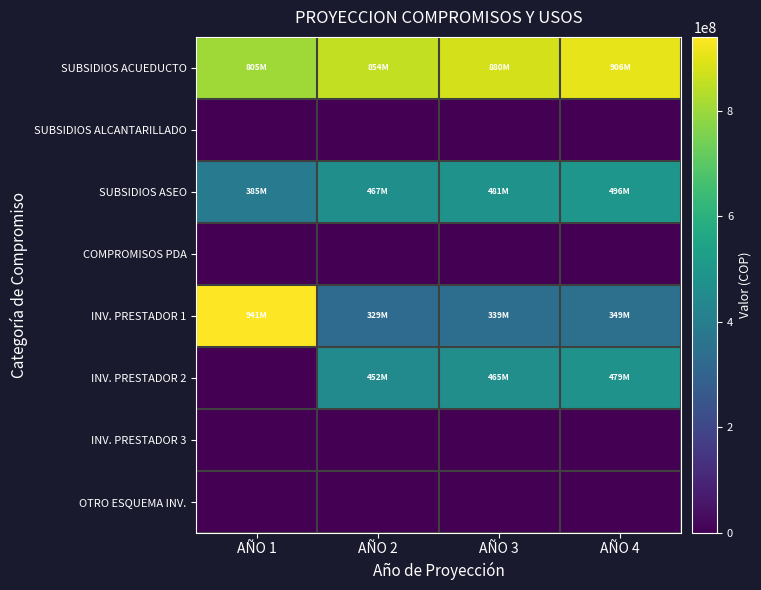

At AÑO 2, list the series in order from largest to smallest.

SUBSIDIOS ACUEDUCTO, SUBSIDIOS ASEO, INV. PRESTADOR 2, INV. PRESTADOR 1, SUBSIDIOS ALCANTARILLADO, COMPROMISOS PDA, INV. PRESTADOR 3, OTRO ESQUEMA INV.